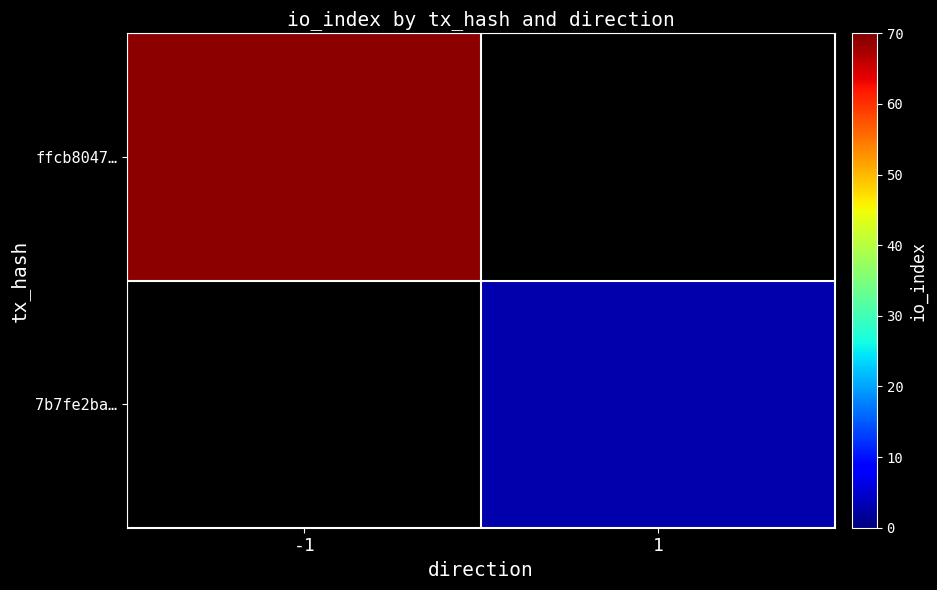

Count the number of categories in the chart.

2